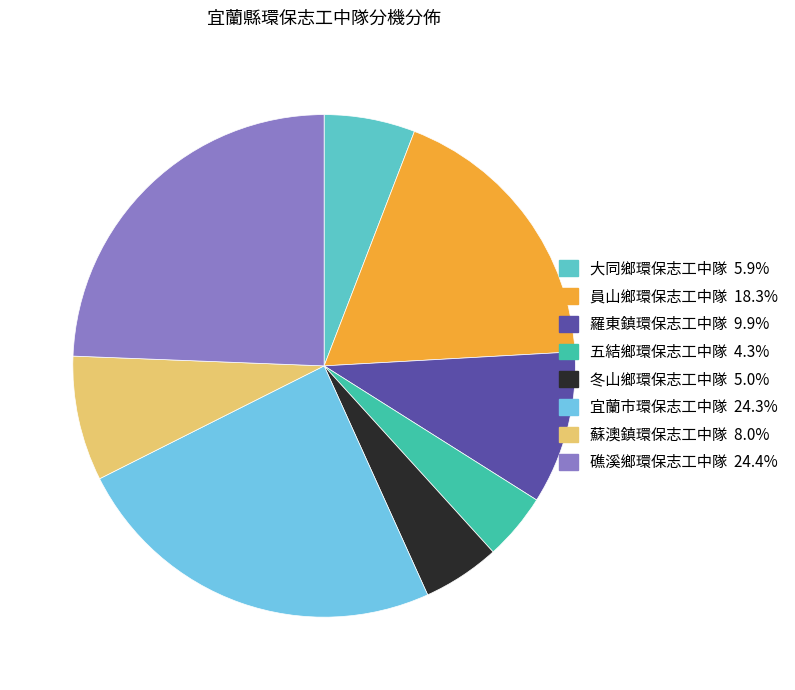

Does 員山鄉環保志工中隊 account for over 50% of the chart?

No